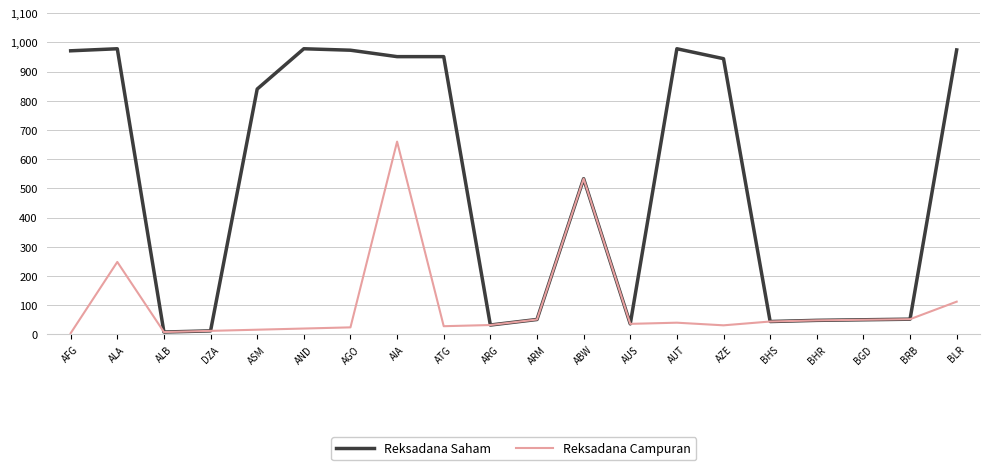

What is the minimum value for Reksadana Campuran?

4